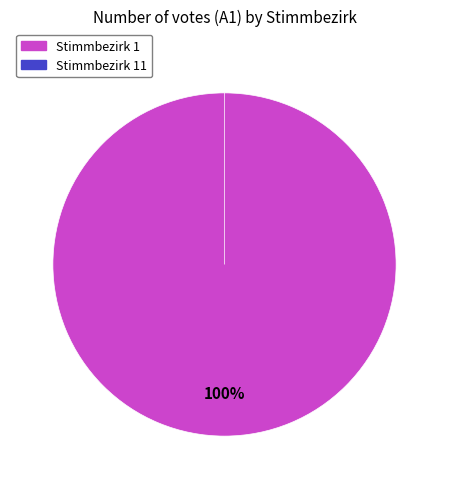

What is the smallest slice in the pie chart?

Stimmbezirk 11